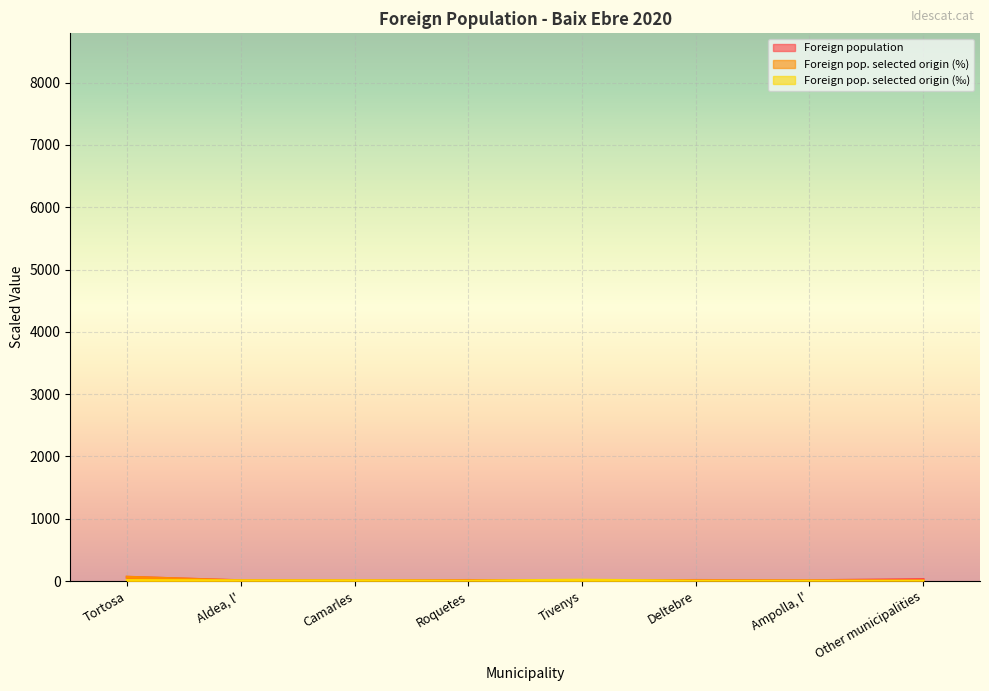

Between which two adjacent categories do Foreign pop. selected origin (%) and Foreign pop. selected origin (‰) first intersect?

Tortosa and Aldea, l'